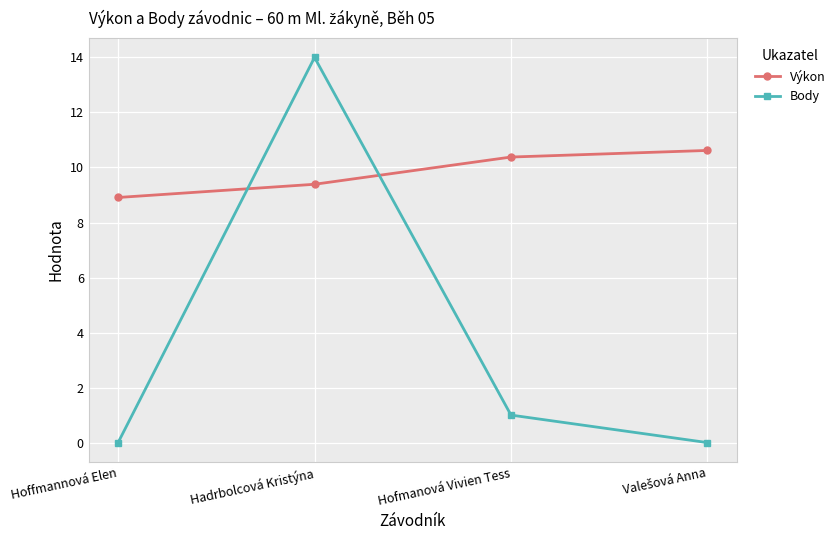

What is the label of the 2nd point from the left?

Hadrbolcová Kristýna